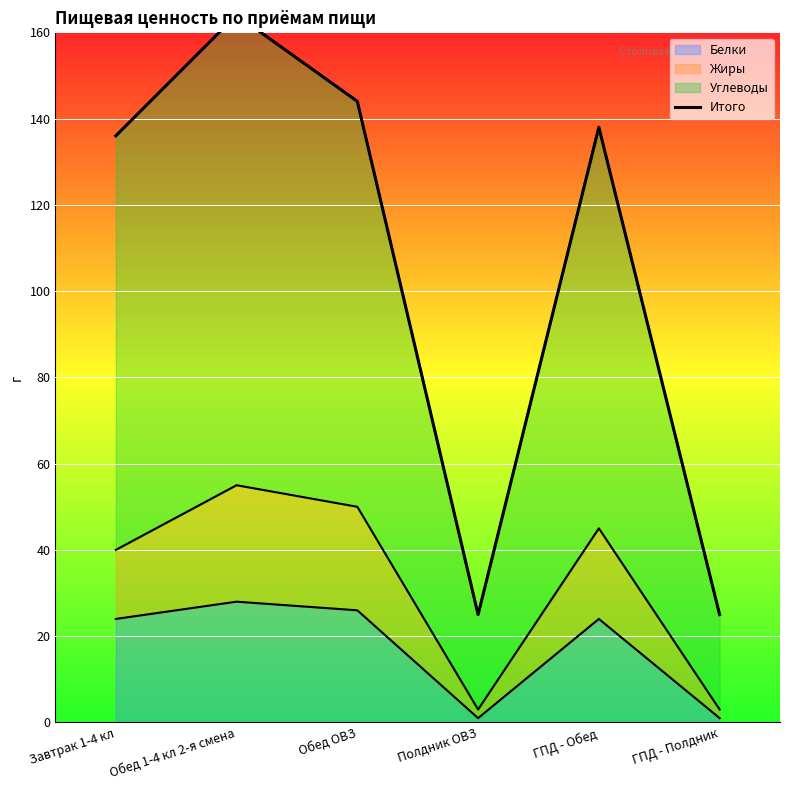

What is the sum of the values at ГПД - Полдник and Обед 1-4 кл 2-я смена?

189